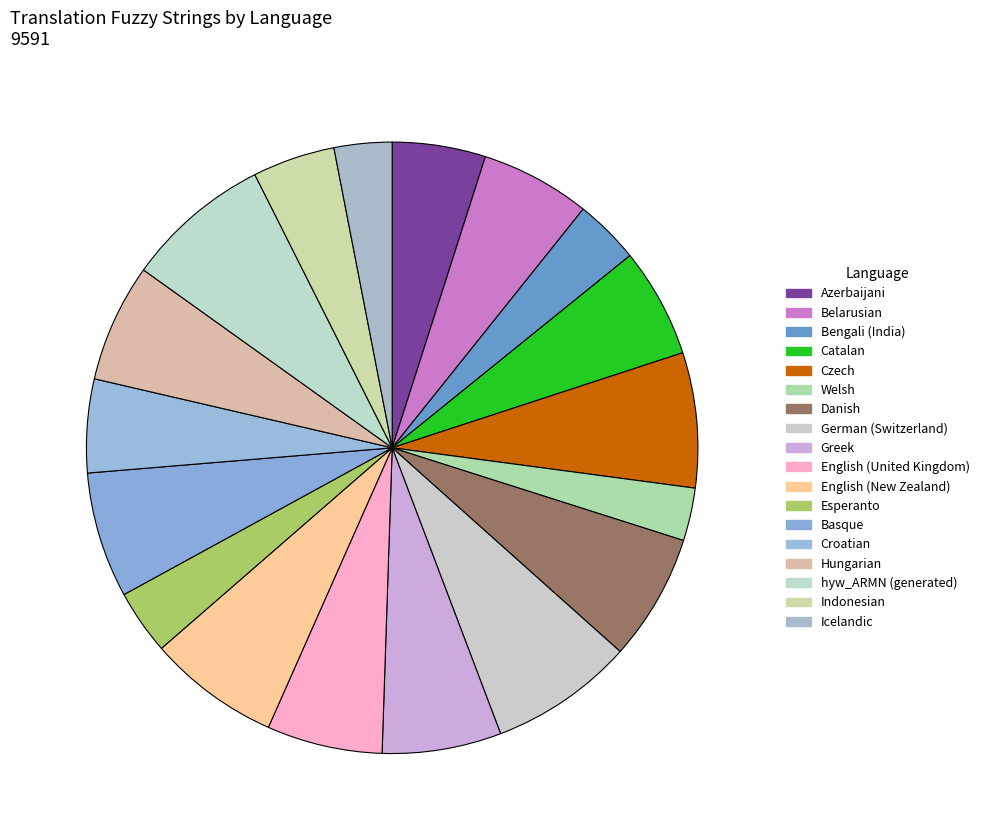

Is English (New Zealand) the majority of the pie?

No